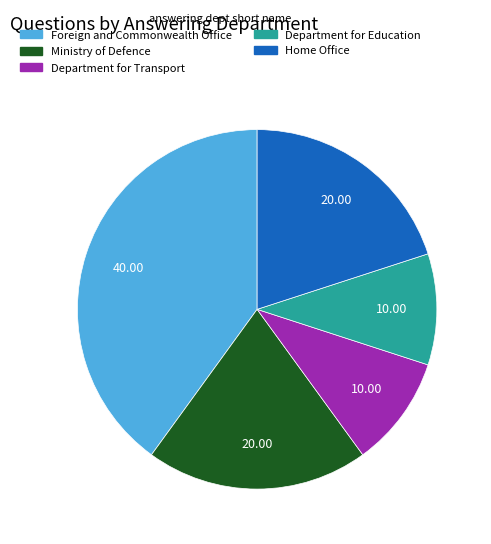

Combined, do Ministry of Defence and Department for Transport account for over 50%?

No